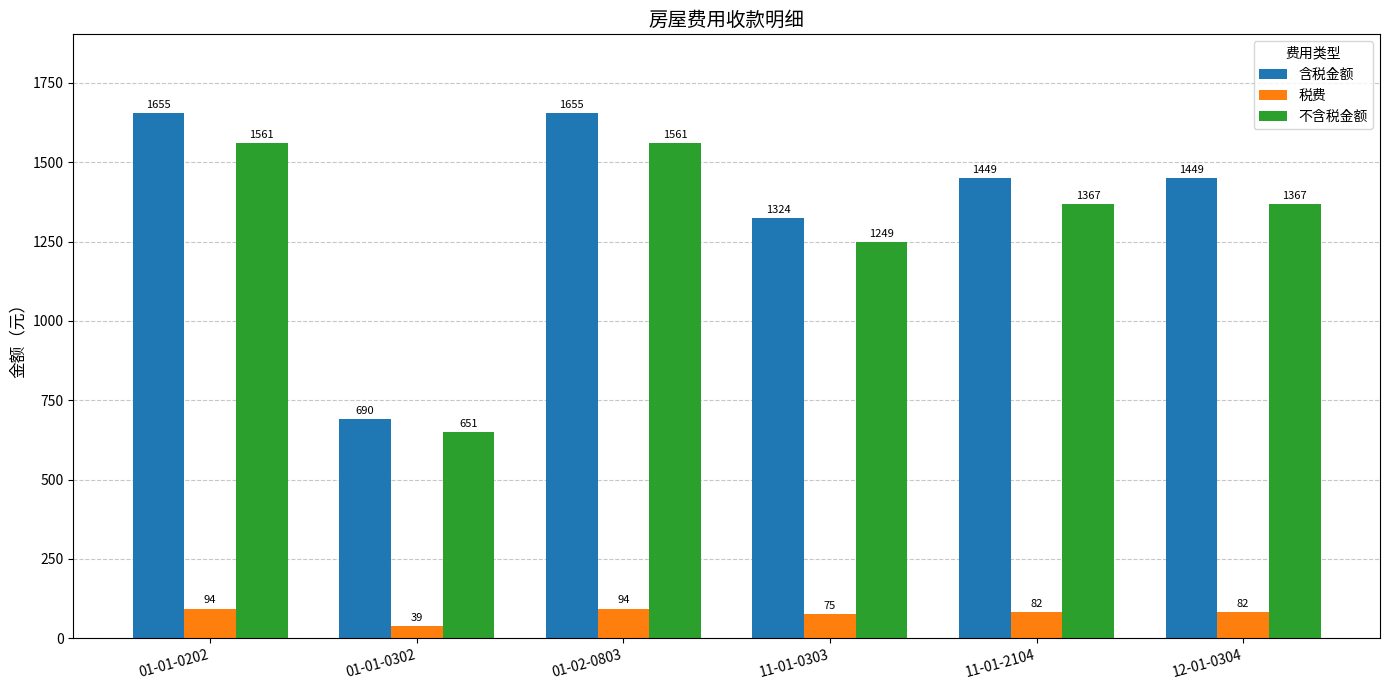

Which series has the widest spread of values?

含税金额